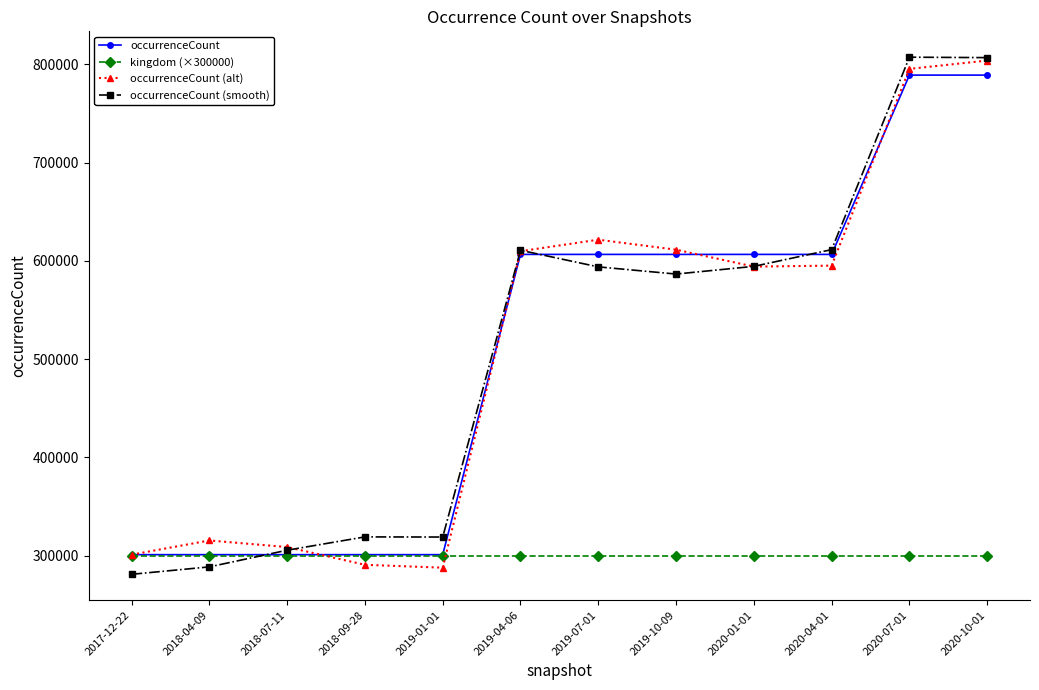

At which category is the sum across all series the highest?

2020-10-01